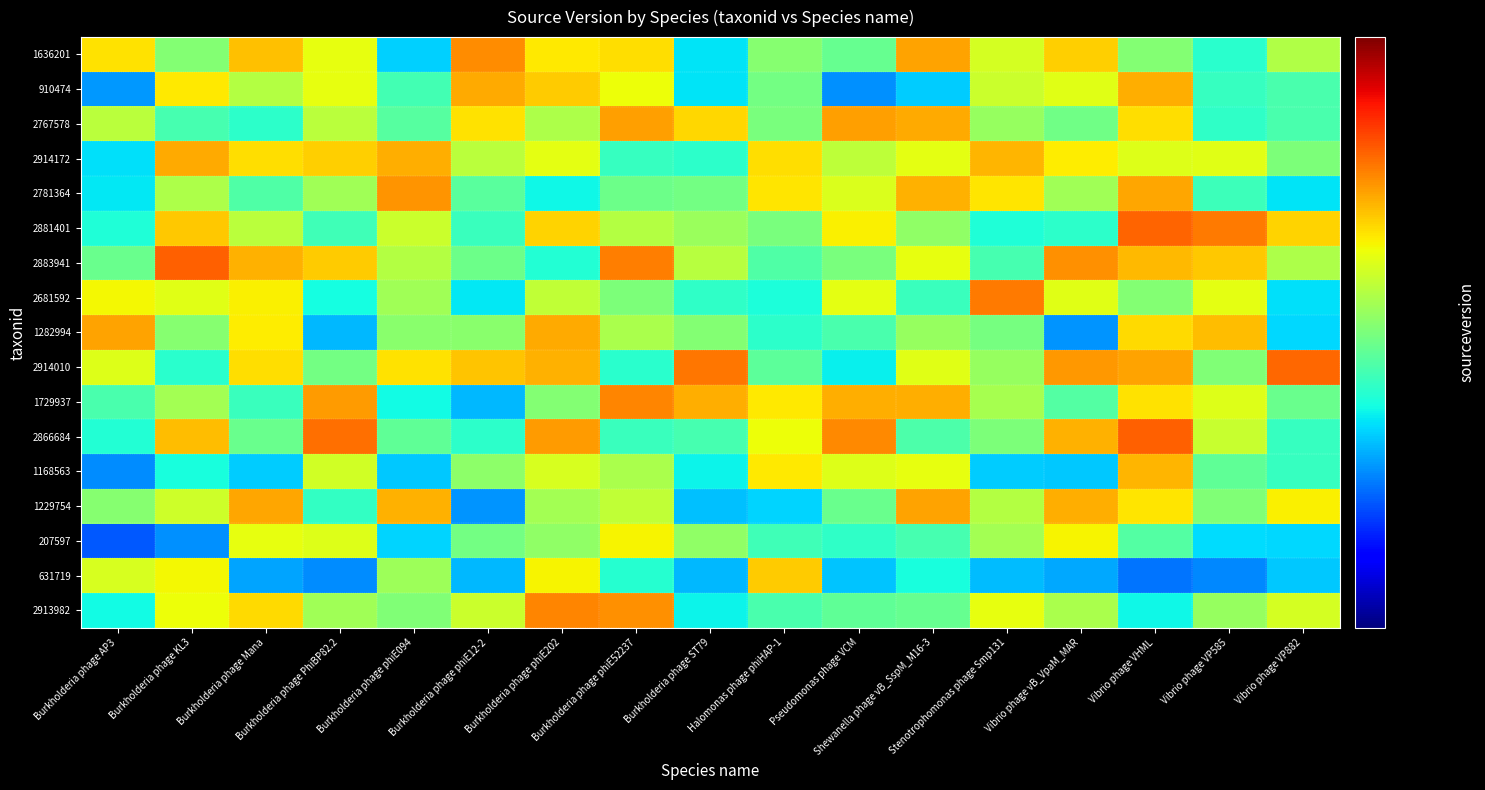

How many series are shown in this chart?

17